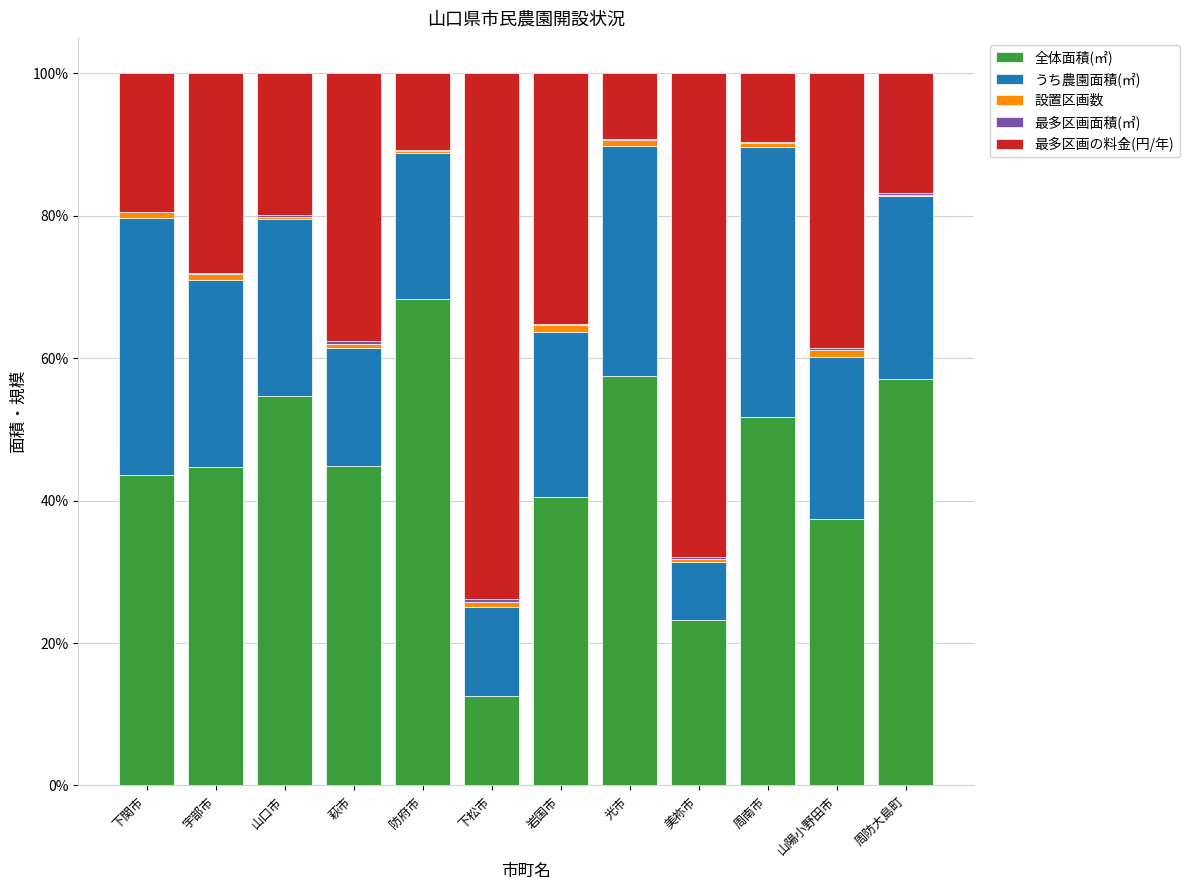

Which category has the highest value in the 全体面積(㎡) series?

防府市